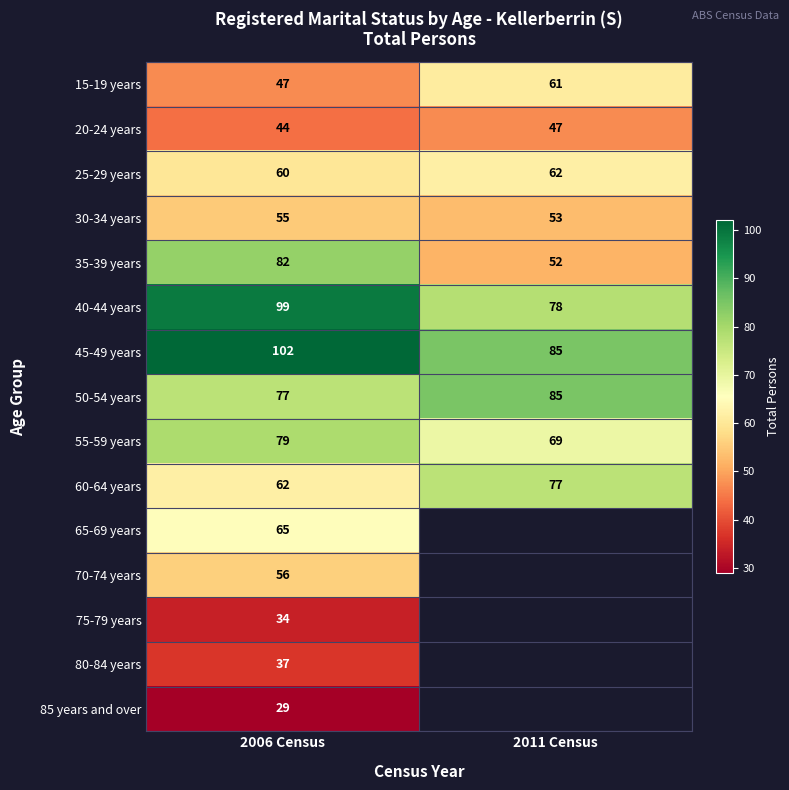

What is the smallest value displayed?

29.0